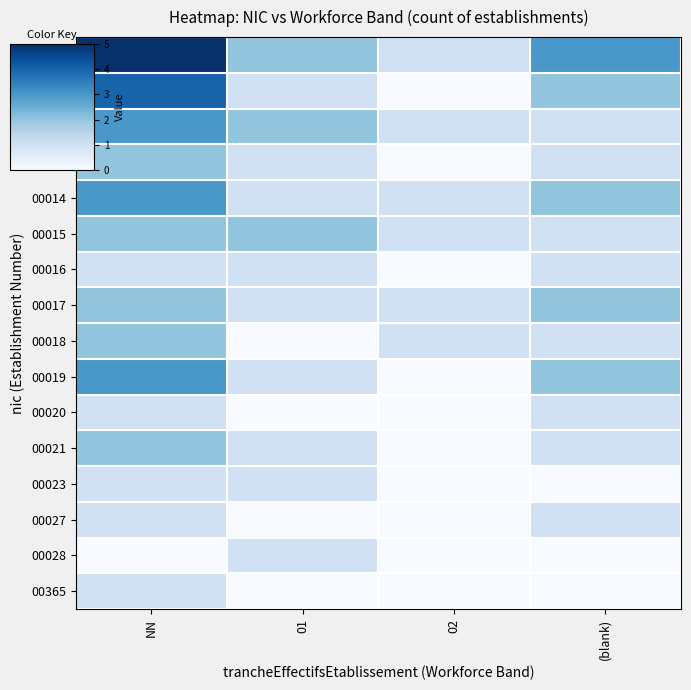

What is the difference between the highest and lowest values at 01?

2